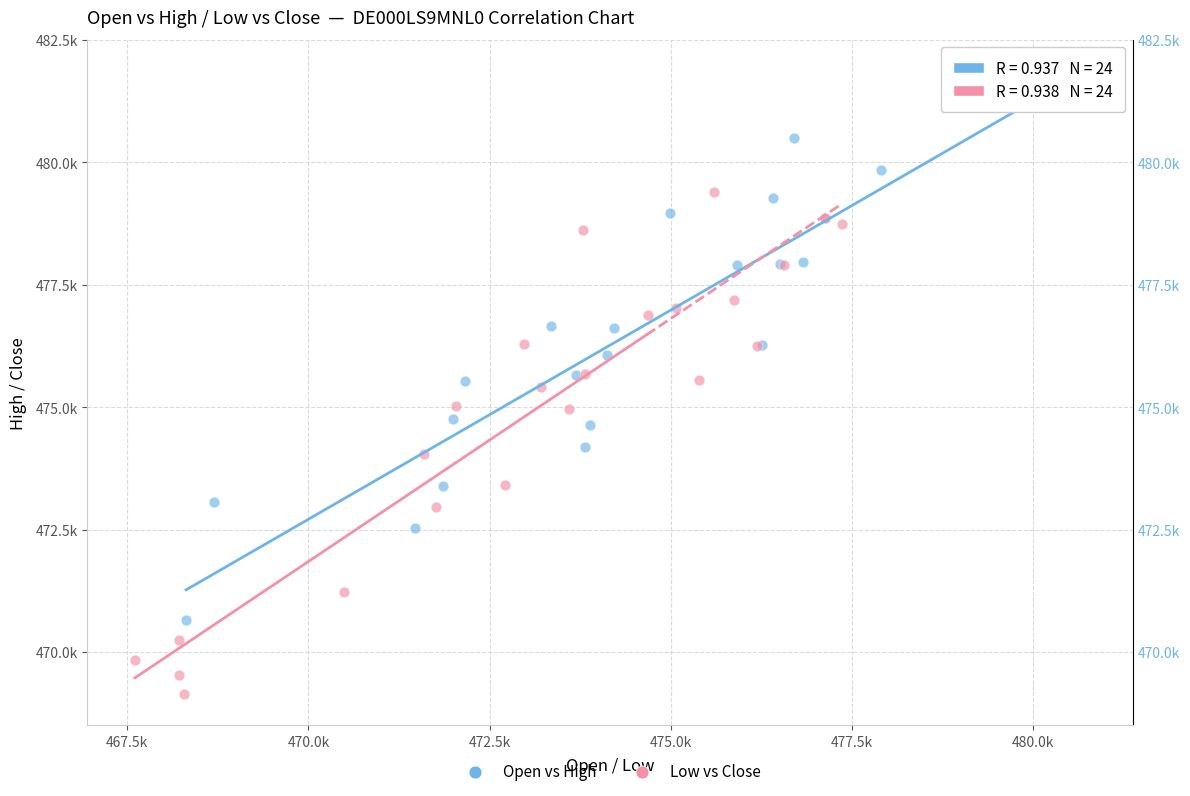

Which series reaches the maximum Y coordinate?

Open vs High